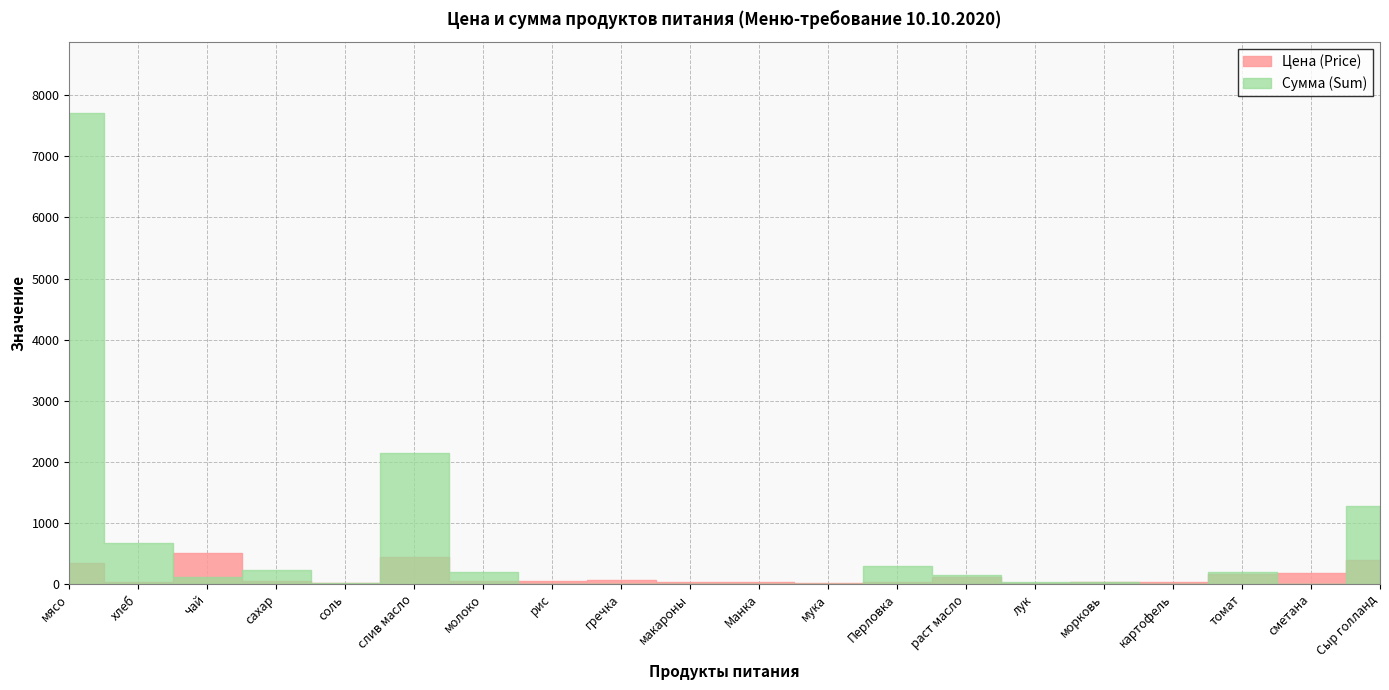

Reading left to right, extract all data points from this chart.

Цена (Price): мясо=350.0	хлеб=28.6	чай=500.0	сахар=55.0	соль=12.0	слив масло=438.9	молоко=47.0	рис=47.0	гречка=70.0	макароны=35.0	Манка=32.0	мука=24.0	Перловка=30.0	раст масло=115.0	лук=18.0	морковь=25.0	картофель=25.0	томат=164.3	сметана=180.0	Сыр голланд=400.0
Сумма (Sum): мясо=7717.5	хлеб=679.0	чай=122.5	сахар=229.1	соль=11.8	слив масло=2150.6	молоко=195.8	рис=0.0	гречка=0.0	макароны=0.0	Манка=0.0	мука=0.0	Перловка=294.0	раст масло=140.9	лук=39.7	морковь=30.6	картофель=0.0	томат=201.3	сметана=0.0	Сыр голланд=1274.0